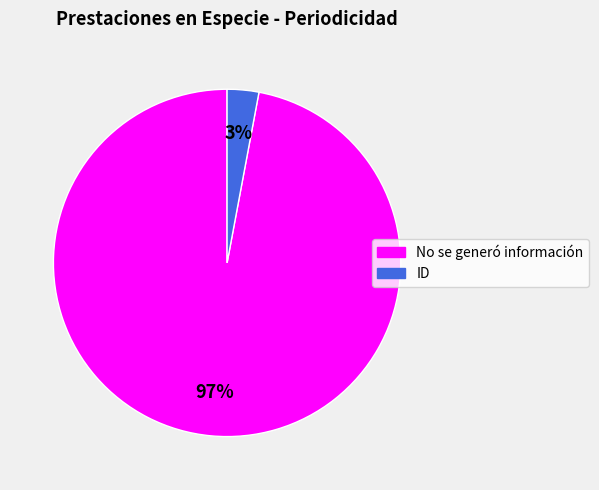

Do ID and No se generó información together represent more than half of the pie?

Yes